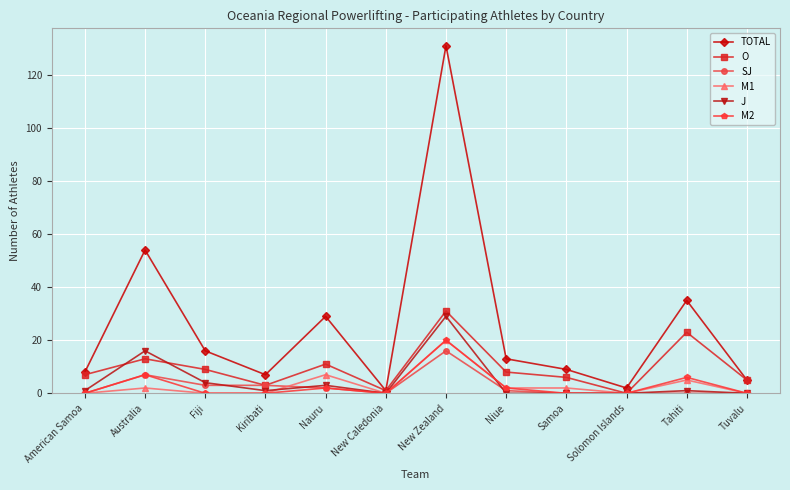

Does the chart have visible grid lines?

Yes